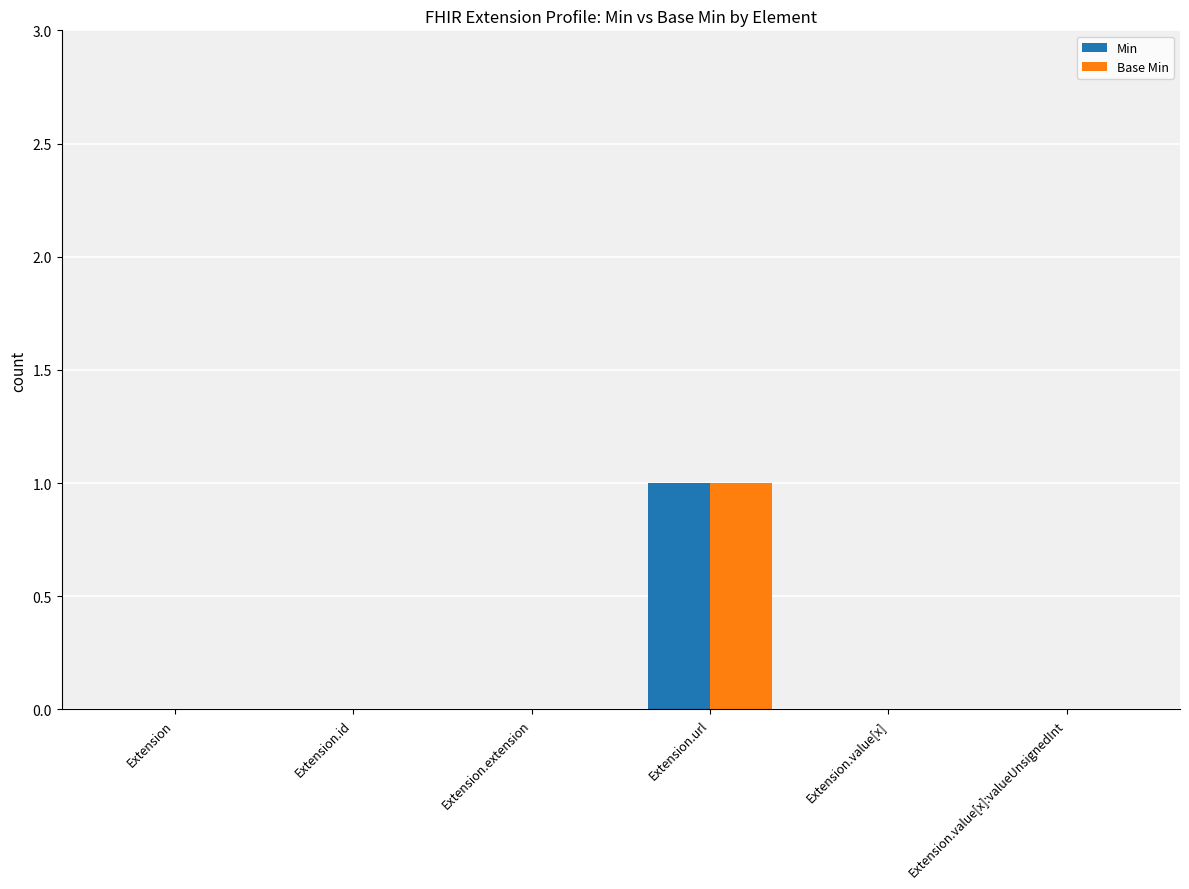

How many Base Min values are between 0 and 1?

6